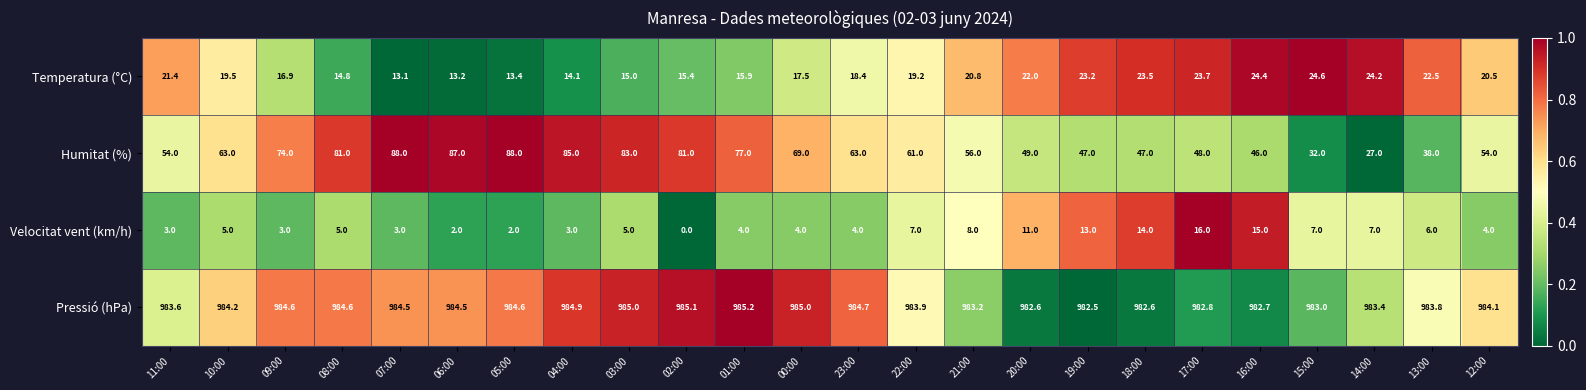

Is the value of Pressió (hPa) at 18:00 greater than the value of Humitat (%) at 13:00?

Yes